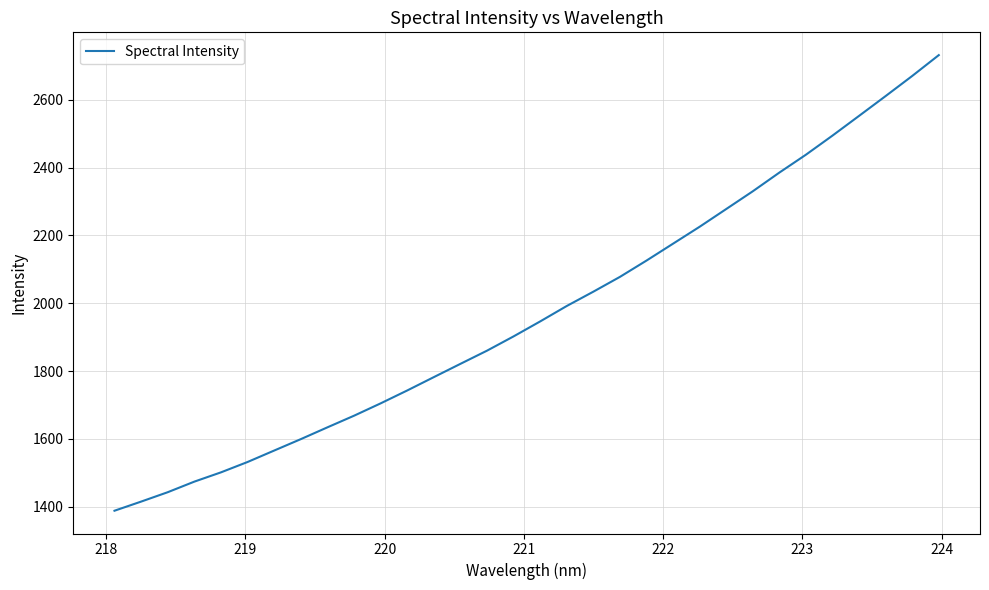

What is the maximum value shown in the chart?

2732.0